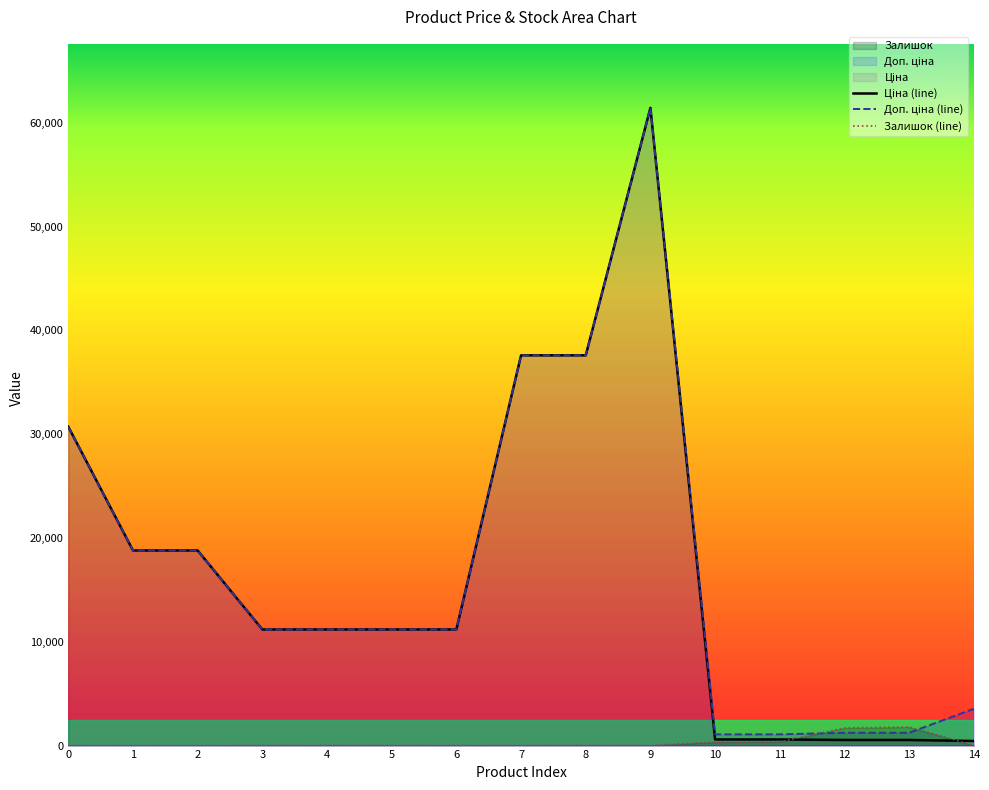

What is the spread (max minus min) of values at 14?

3523.0